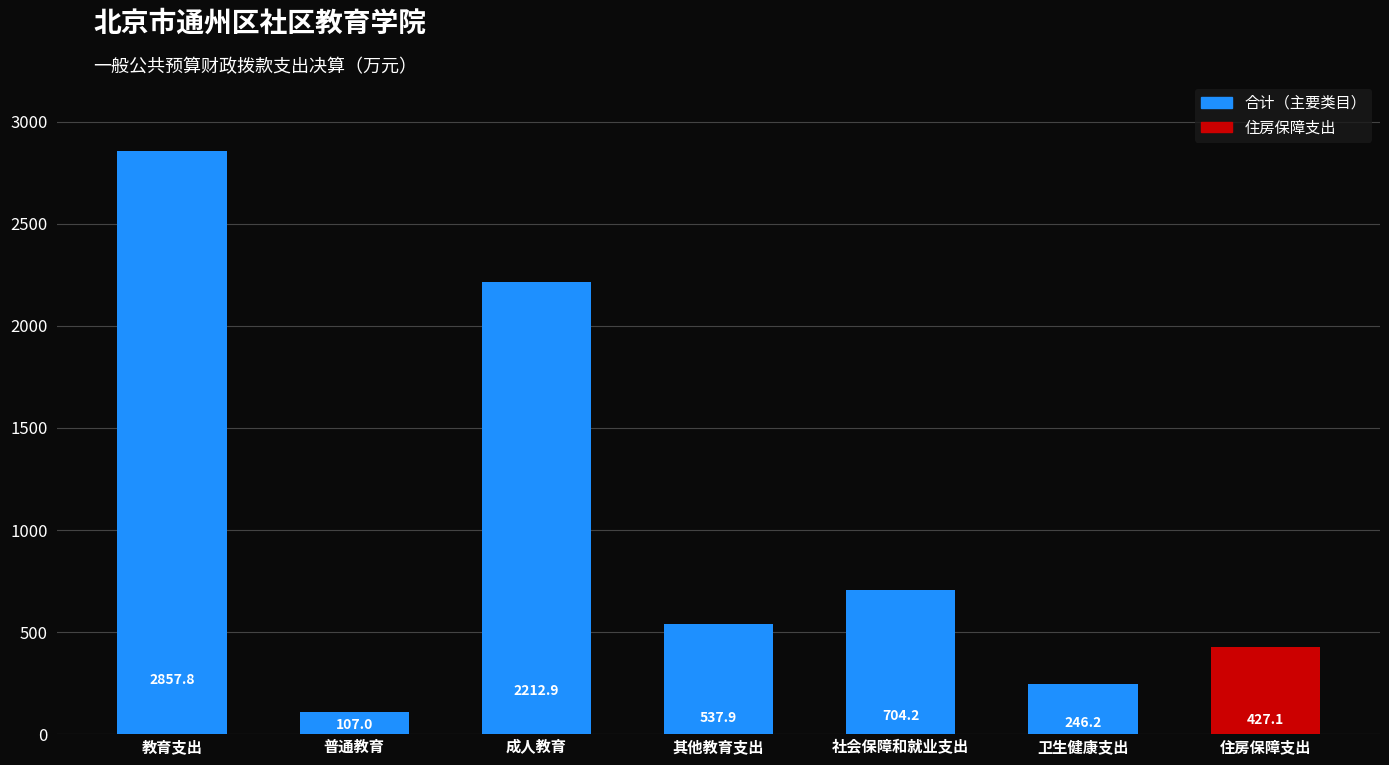

Rank the categories by value from highest to lowest.

教育支出, 成人教育, 社会保障和就业支出, 其他教育支出, 住房保障支出, 卫生健康支出, 普通教育